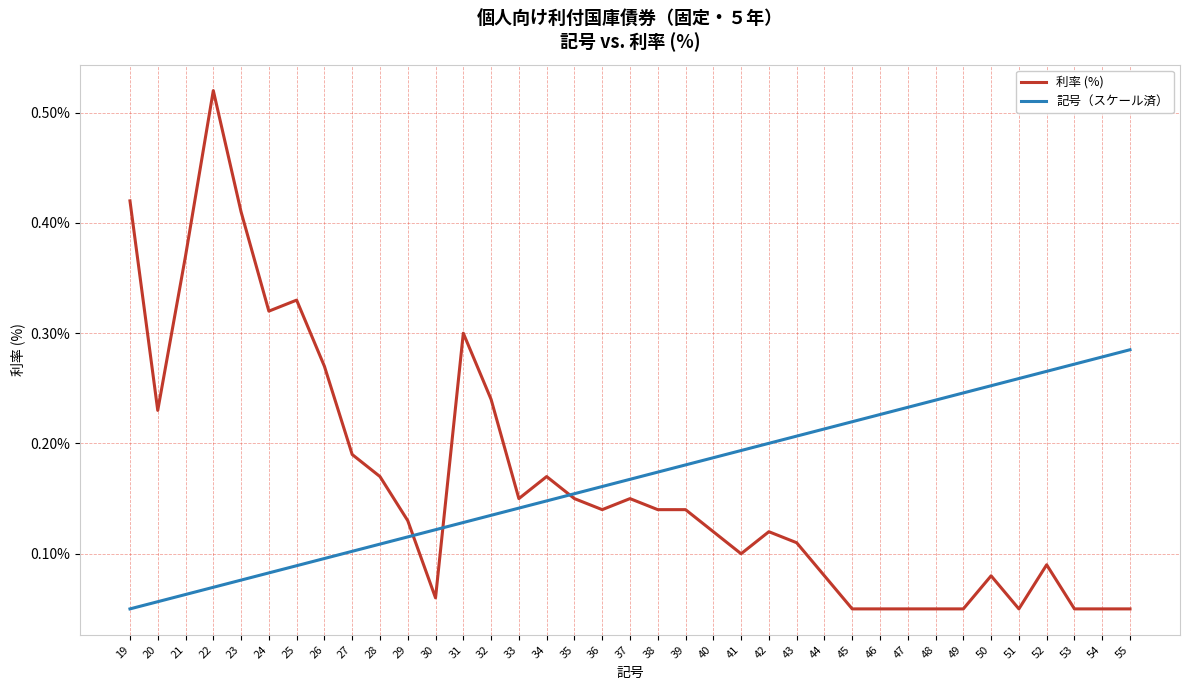

True or false: 記号（スケール済） has a value of 0.2 at 37.

True